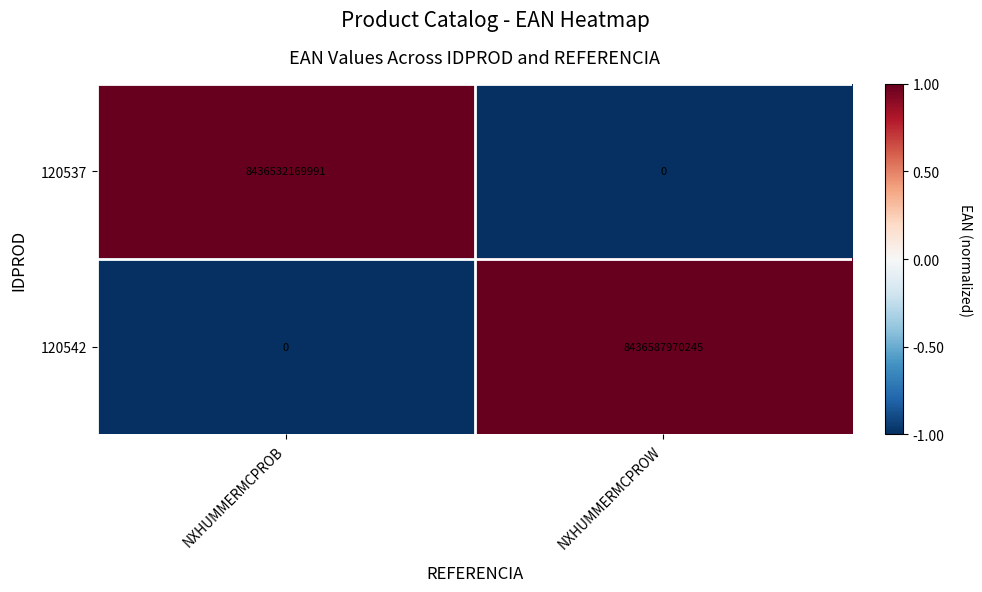

Which series has the largest total across all categories?

120542